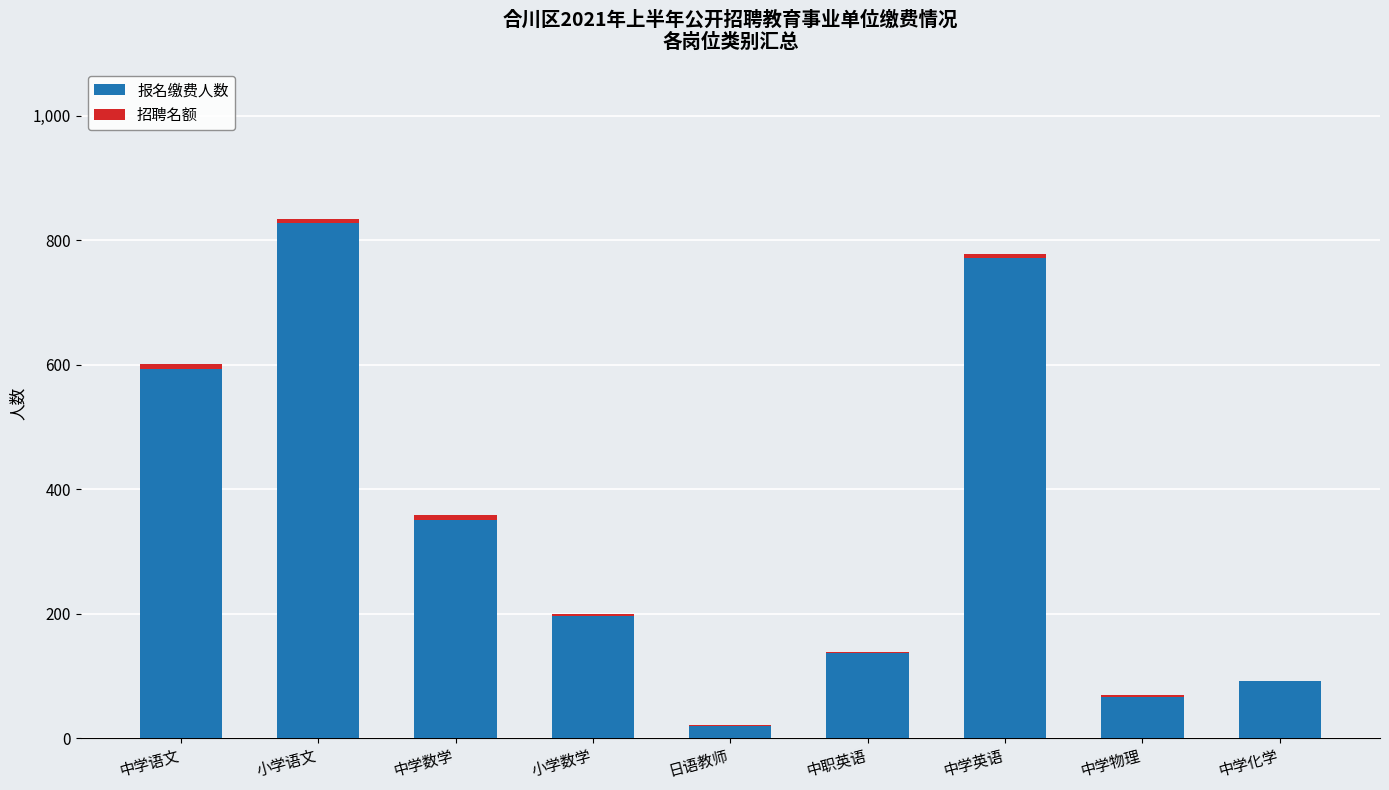

At which label does 报名缴费人数 reach its peak?

小学语文